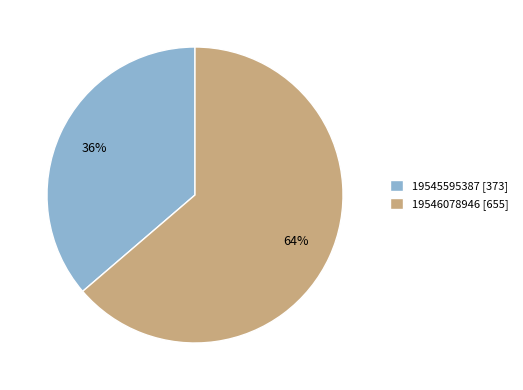

Is it true that 19546078946 is 64% of the pie?

True